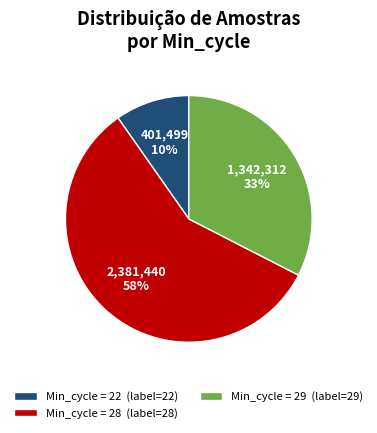

Between Min_cycle = 28 (label=28) and Min_cycle = 29 (label=29), which is larger?

Min_cycle = 28 (label=28)